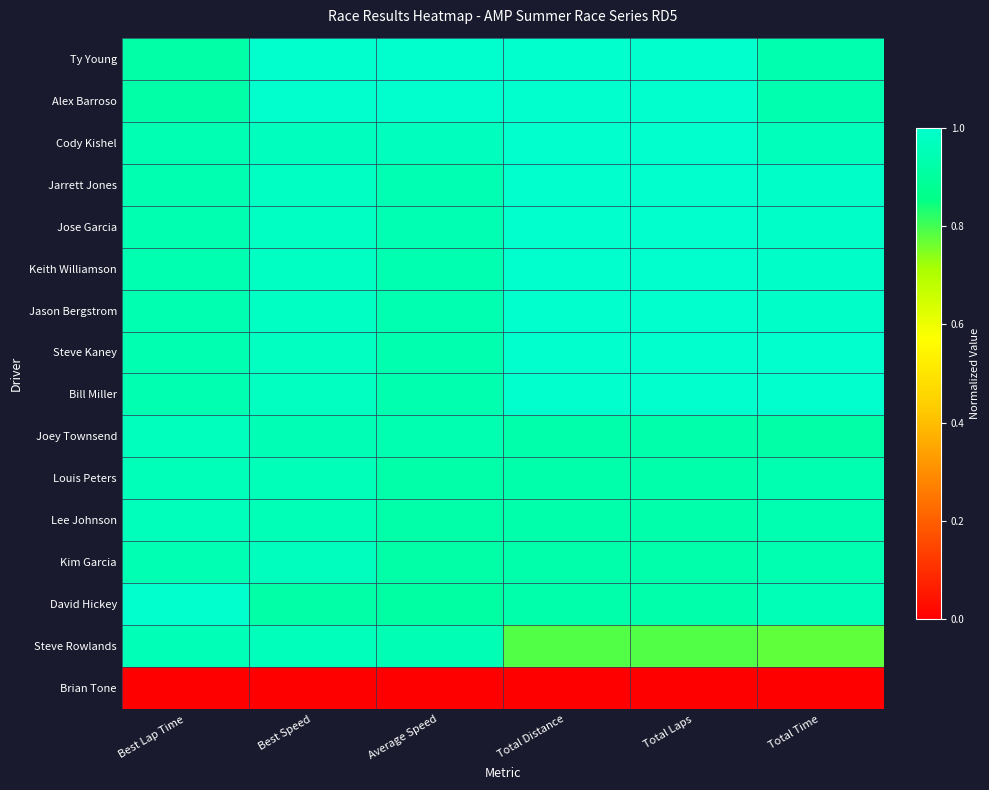

Reading left to right, extract all data points from this chart.

Ty Young: Best Lap Time=0.9	Best Speed=1.0	Average Speed=1.0	Total Distance=1.0	Total Laps=1.0	Total Time=0.9
Alex Barroso: Best Lap Time=0.9	Best Speed=1.0	Average Speed=1.0	Total Distance=1.0	Total Laps=1.0	Total Time=0.9
Cody Kishel: Best Lap Time=0.9	Best Speed=1.0	Average Speed=1.0	Total Distance=1.0	Total Laps=1.0	Total Time=1.0
Jarrett Jones: Best Lap Time=0.9	Best Speed=1.0	Average Speed=0.9	Total Distance=1.0	Total Laps=1.0	Total Time=1.0
Jose Garcia: Best Lap Time=0.9	Best Speed=1.0	Average Speed=0.9	Total Distance=1.0	Total Laps=1.0	Total Time=1.0
Keith Williamson: Best Lap Time=0.9	Best Speed=1.0	Average Speed=0.9	Total Distance=1.0	Total Laps=1.0	Total Time=1.0
Jason Bergstrom: Best Lap Time=0.9	Best Speed=1.0	Average Speed=0.9	Total Distance=1.0	Total Laps=1.0	Total Time=1.0
Steve Kaney: Best Lap Time=0.9	Best Speed=1.0	Average Speed=0.9	Total Distance=1.0	Total Laps=1.0	Total Time=1.0
Bill Miller: Best Lap Time=0.9	Best Speed=1.0	Average Speed=0.9	Total Distance=1.0	Total Laps=1.0	Total Time=1.0
Joey Townsend: Best Lap Time=1.0	Best Speed=0.9	Average Speed=0.9	Total Distance=0.9	Total Laps=0.9	Total Time=0.9
Louis Peters: Best Lap Time=1.0	Best Speed=1.0	Average Speed=0.9	Total Distance=0.9	Total Laps=0.9	Total Time=0.9
Lee Johnson: Best Lap Time=1.0	Best Speed=1.0	Average Speed=0.9	Total Distance=0.9	Total Laps=0.9	Total Time=0.9
Kim Garcia: Best Lap Time=0.9	Best Speed=1.0	Average Speed=0.9	Total Distance=0.9	Total Laps=0.9	Total Time=0.9
David Hickey: Best Lap Time=1.0	Best Speed=0.9	Average Speed=0.9	Total Distance=0.9	Total Laps=0.9	Total Time=1.0
Steve Rowlands: Best Lap Time=1.0	Best Speed=1.0	Average Speed=1.0	Total Distance=0.8	Total Laps=0.8	Total Time=0.8
Brian Tone: Best Lap Time=0.0	Best Speed=0.0	Average Speed=0.0	Total Distance=0.0	Total Laps=0.0	Total Time=0.0